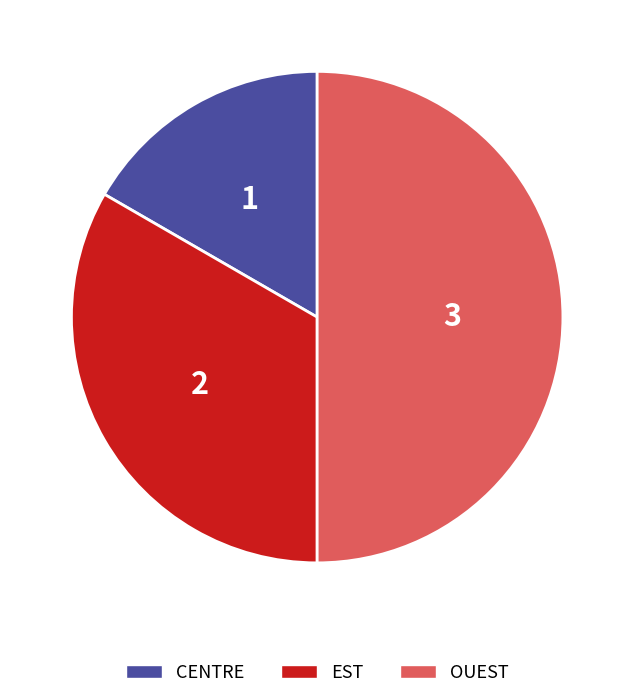

Rank the categories by value from lowest to highest.

CENTRE, EST, OUEST